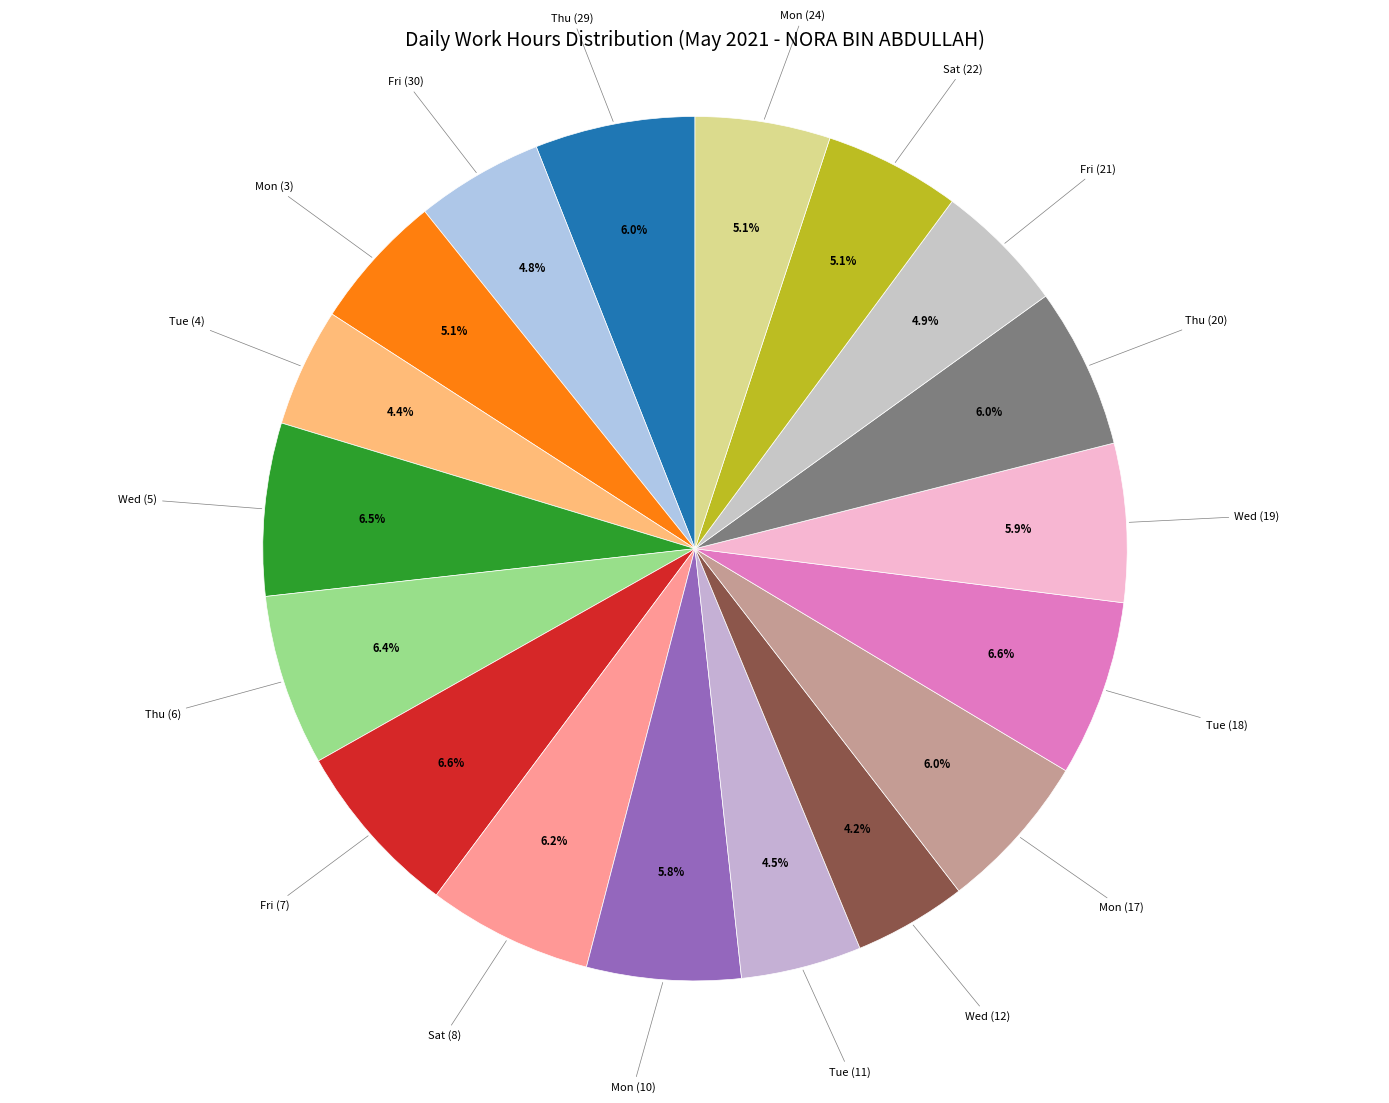

How many segments does this pie chart have?

18